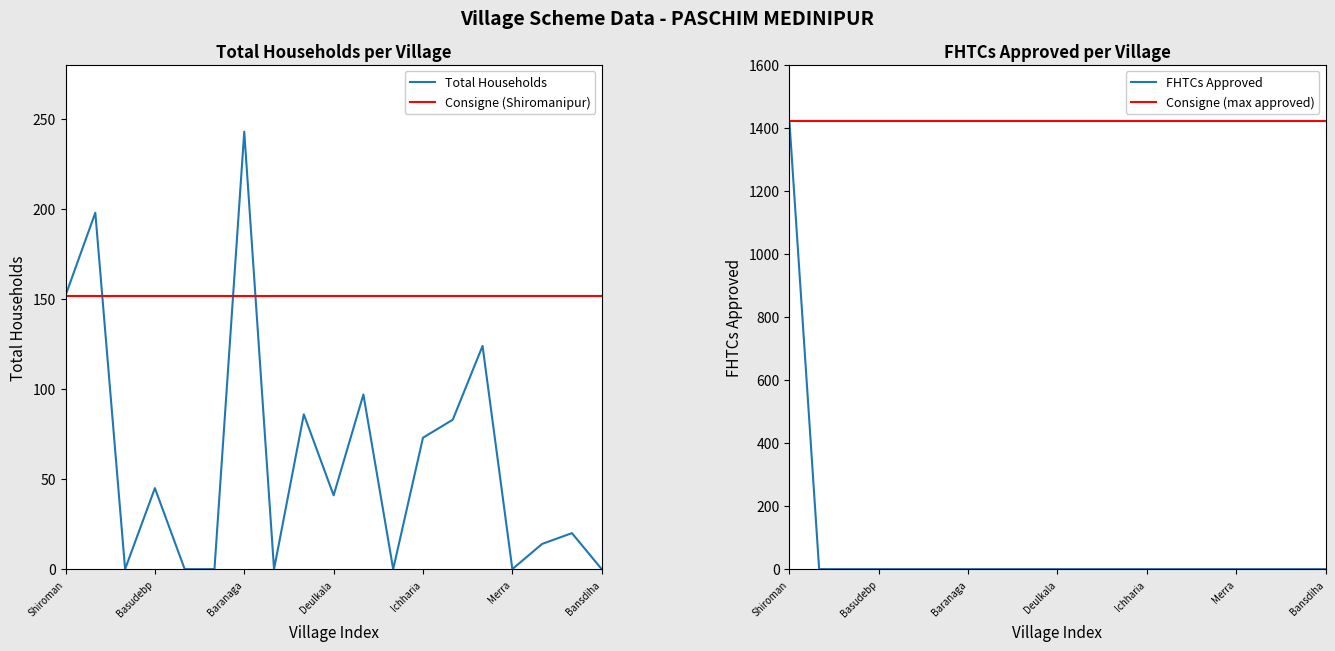

Reading left to right, what are all the values shown in this chart?

Total Households: 152	198	0	45	0	0	243	0	86	41	97	0	73	83	124	0	14	20	0
FHTCs approved: 1424	0	0	0	0	0	0	0	0	0	0	0	0	0	0	0	0	0	0